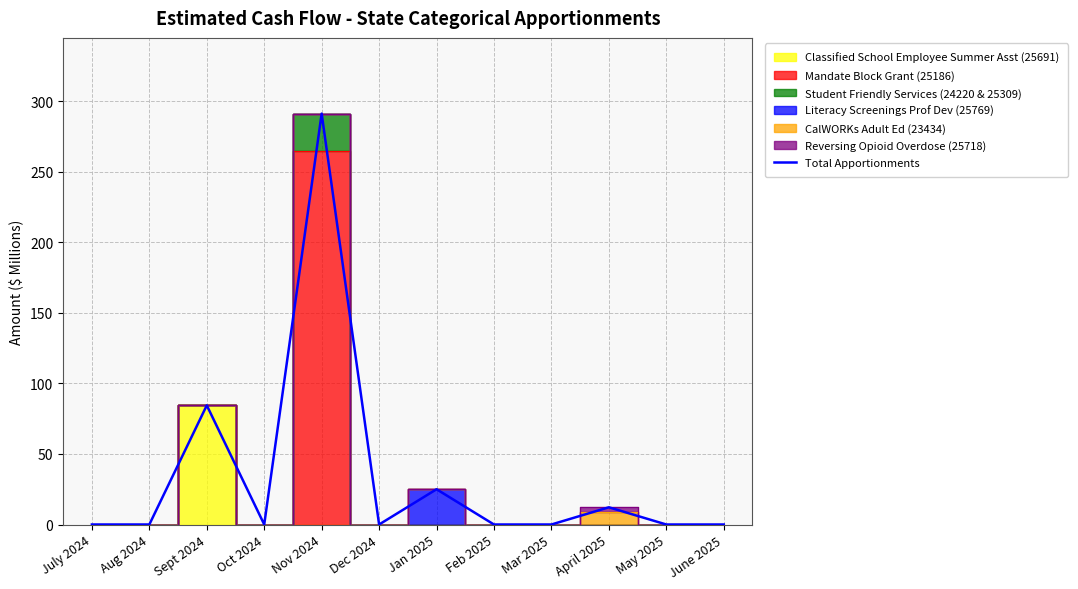

How many points are higher than both their immediate neighbors (excluding endpoints)?

4